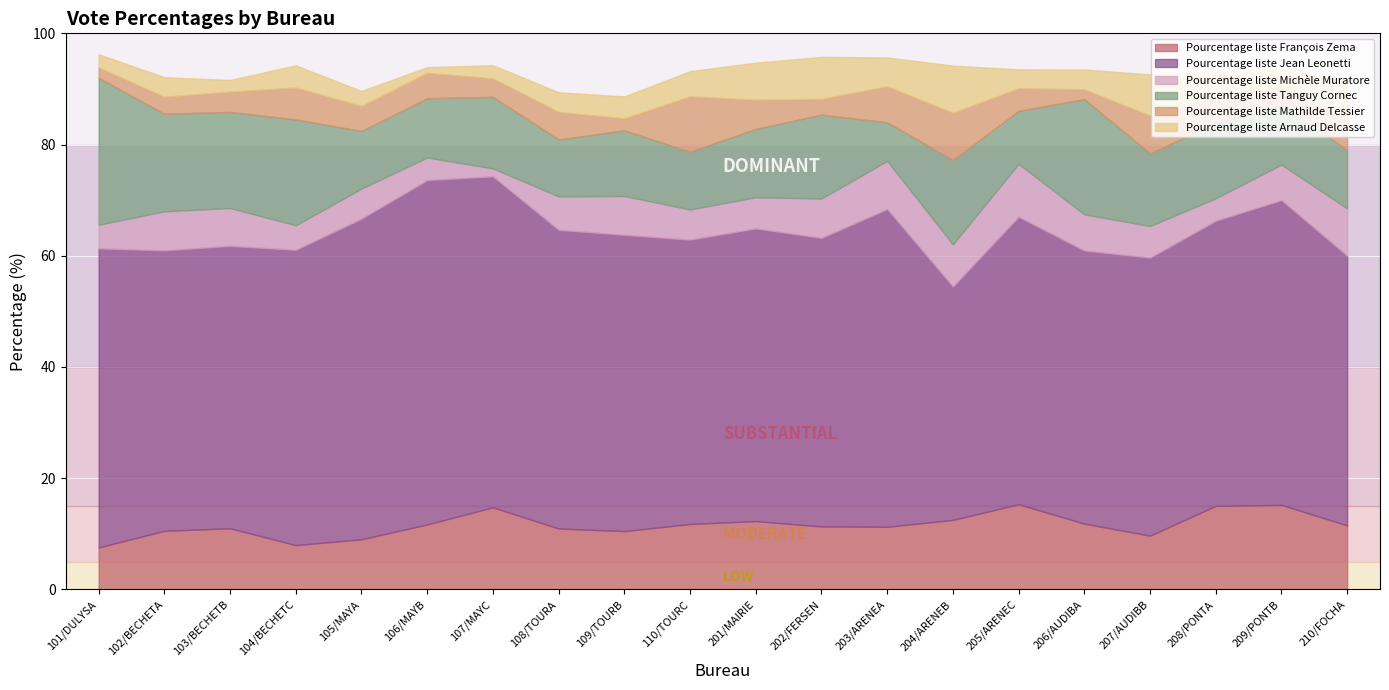

At which category is the sum across all series the highest?

101/DULYSA